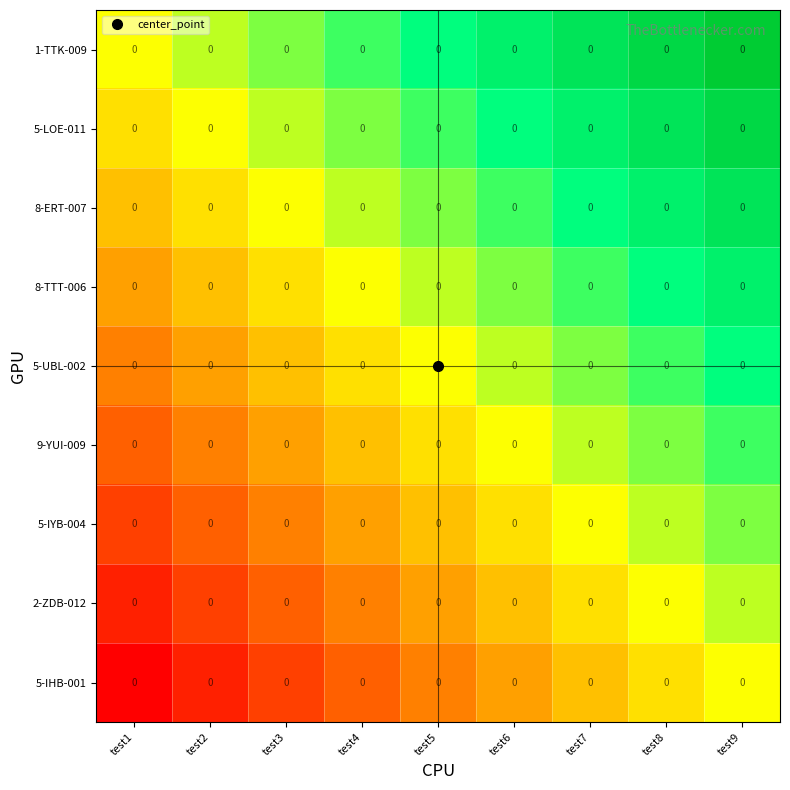

At test5, list the series in order from largest to smallest.

1-TTK-009, 5-LOE-011, 8-ERT-007, 8-TTT-006, 5-UBL-002, 9-YUI-009, 5-IYB-004, 2-ZDB-012, 5-IHB-001